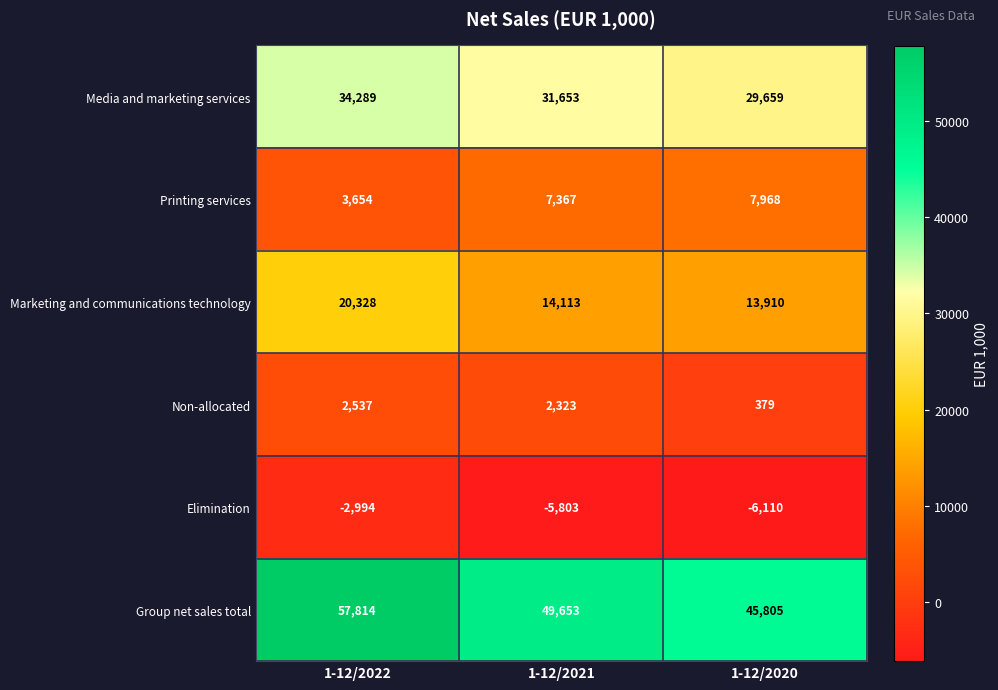

Between 1-12/2022 and 1-12/2021, which series saw the biggest shift?

Group net sales total